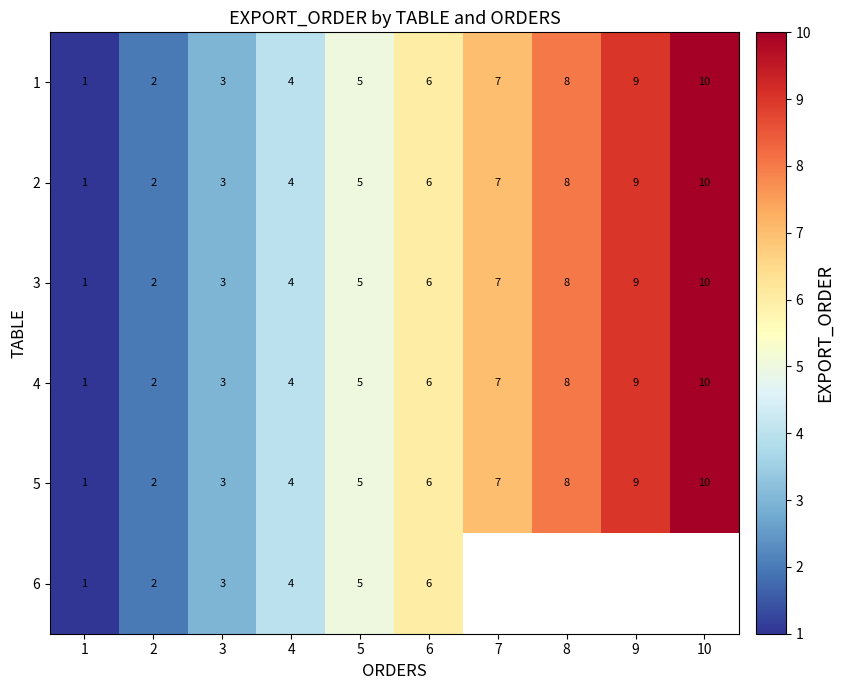

The value of 3 at 2 is 3.0. True or false?

False